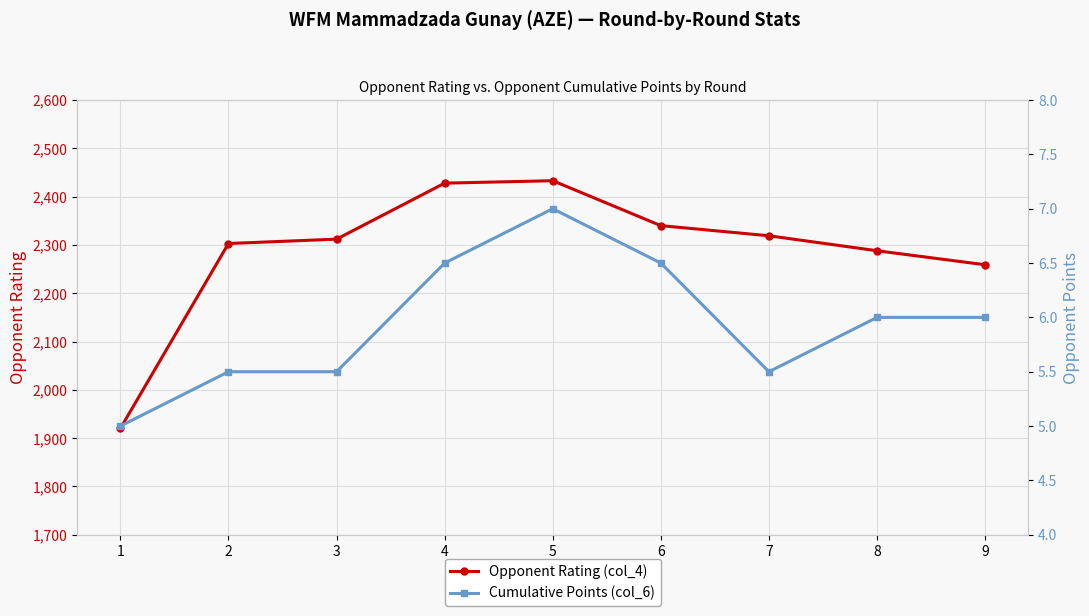

How many lines are shown in the chart?

2